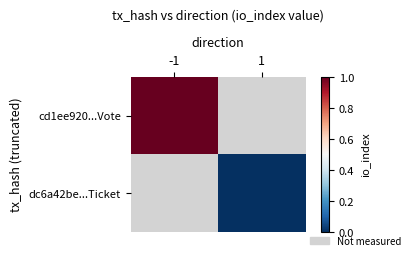

Which category has the highest value in the cd1ee920...Vote series?

-1